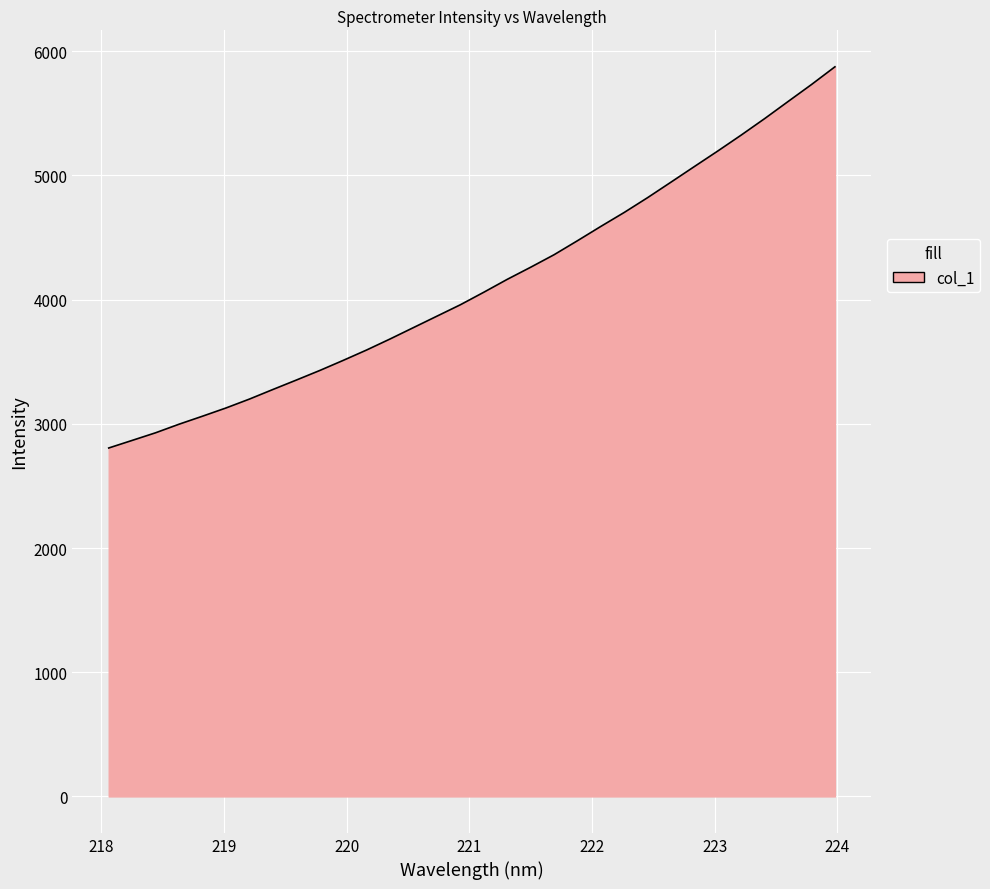

What is the minimum value shown in the chart?

2805.5